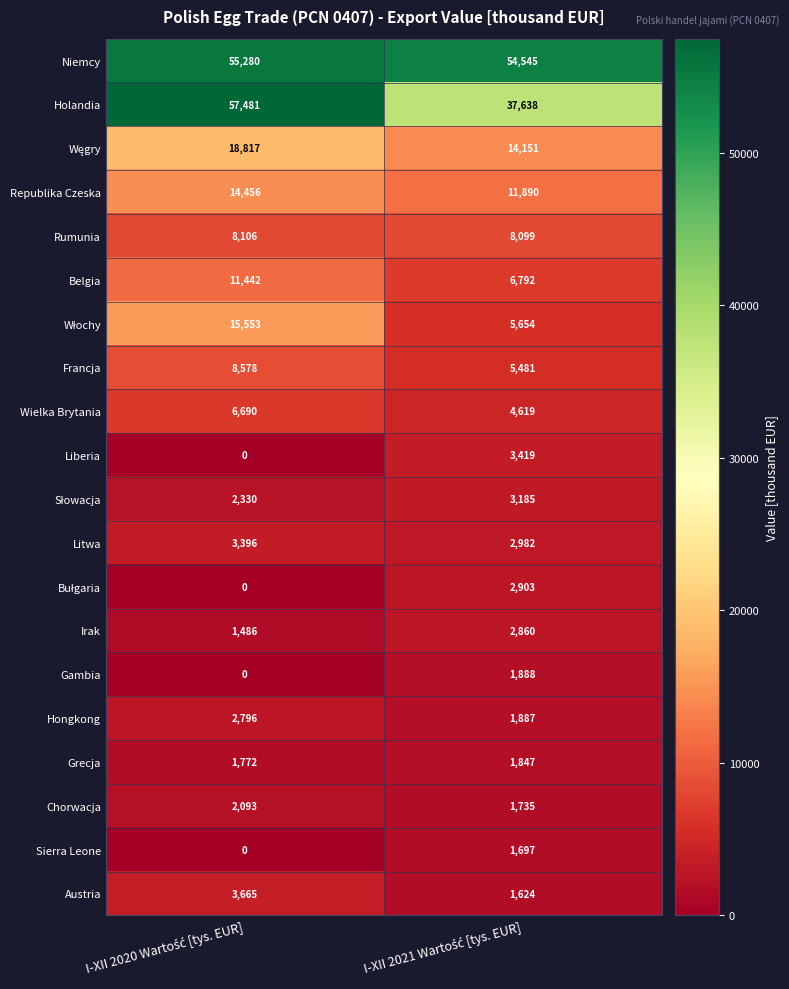

How many distinct data groups are displayed?

20